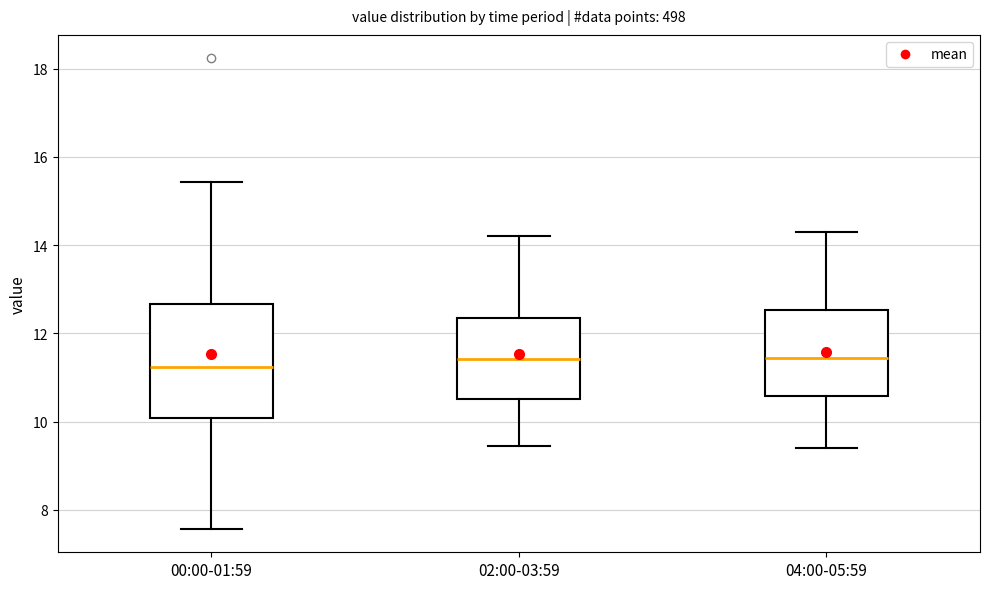

Reading left to right, read every box against the y-axis: the position of its median line, the range the box covers, and the ends of its whiskers. The values are not printed on the chart, so give them approximately, as read against the axis.

00:00-01:59: median 11.2, box 10.0 to 12.6, whiskers 7.6 to 15.4
02:00-03:59: median 11.4, box 10.6 to 12.4, whiskers 9.4 to 14.2
04:00-05:59: median 11.4, box 10.6 to 12.6, whiskers 9.4 to 14.4